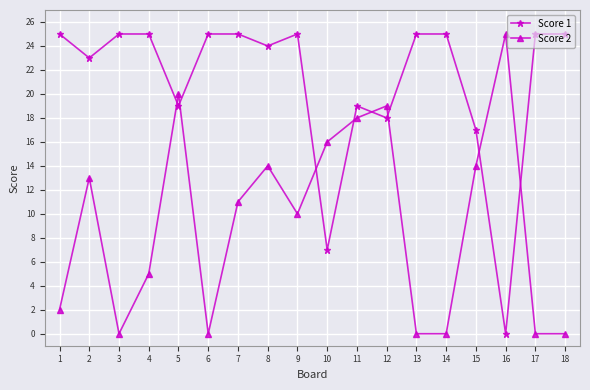

Reading left to right, what are all the values shown in this chart?

Score 1: 1=25	2=23	3=25	4=25	5=19	6=25	7=25	8=24	9=25	10=7	11=19	12=18	13=25	14=25	15=17	16=0	17=25	18=25
Score 2: 1=2	2=13	3=0	4=5	5=20	6=0	7=11	8=14	9=10	10=16	11=18	12=19	13=0	14=0	15=14	16=25	17=0	18=0